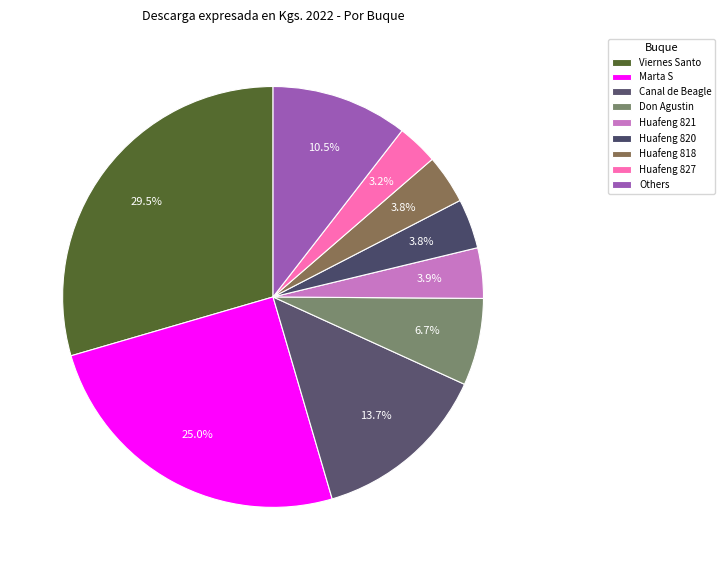

Count the number of slices in the pie.

9